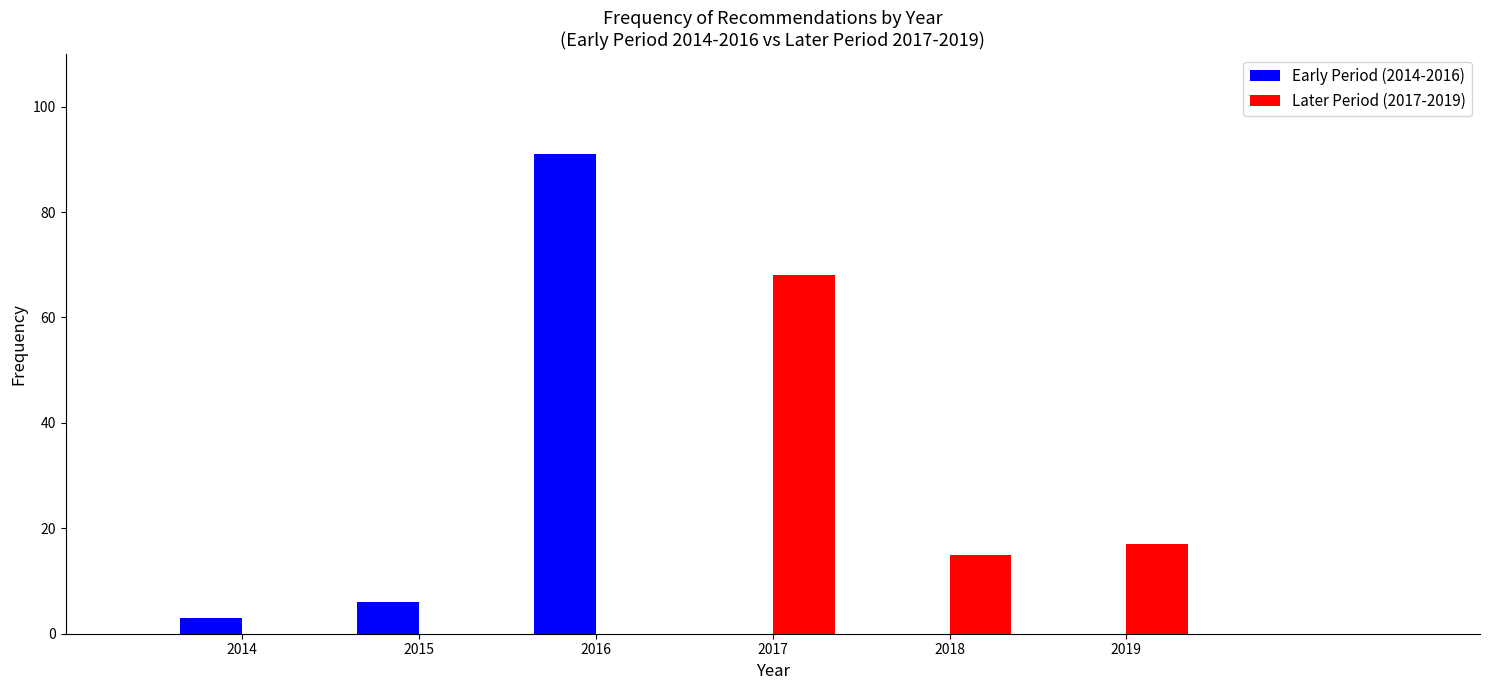

Reading left to right, list every range on the x-axis with the height of the bar of each series over it. The values are not printed on the chart, so give them approximately, as read against the axis.

2013.5 to 2014.5: Early Period (2014-2016)=4	Later Period (2017-2019)=0
2014.5 to 2015.5: Early Period (2014-2016)=6	Later Period (2017-2019)=0
2015.5 to 2016.5: Early Period (2014-2016)=92	Later Period (2017-2019)=0
2016.5 to 2017.5: Early Period (2014-2016)=0	Later Period (2017-2019)=68
2017.5 to 2018.5: Early Period (2014-2016)=0	Later Period (2017-2019)=16
2018.5 to 2019.5: Early Period (2014-2016)=0	Later Period (2017-2019)=18